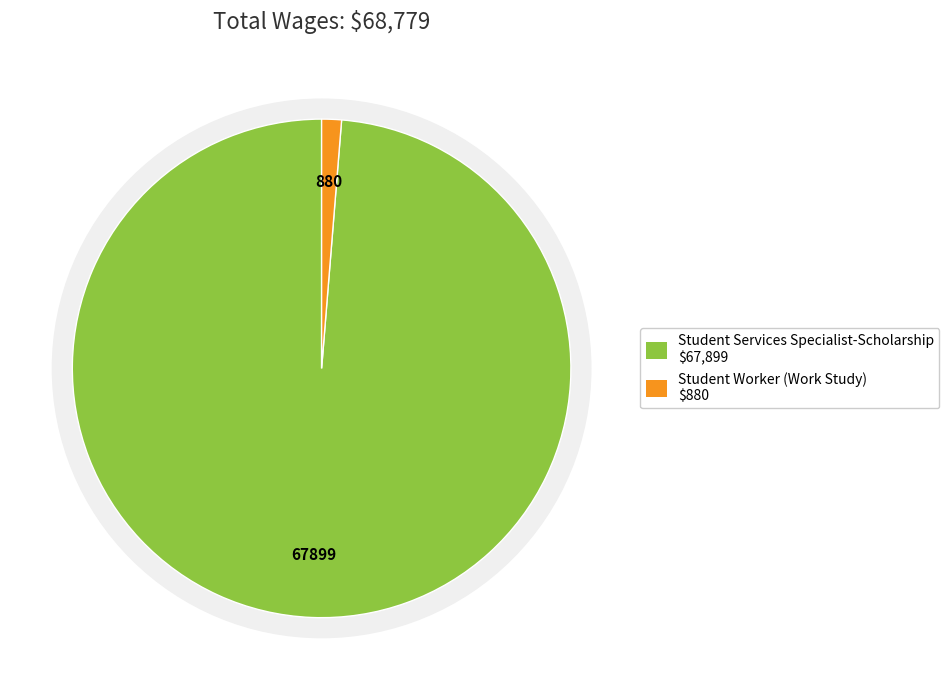

Between Student Worker (Work Study) and Student Services Specialist-Scholarship, which is larger?

Student Services Specialist-Scholarship